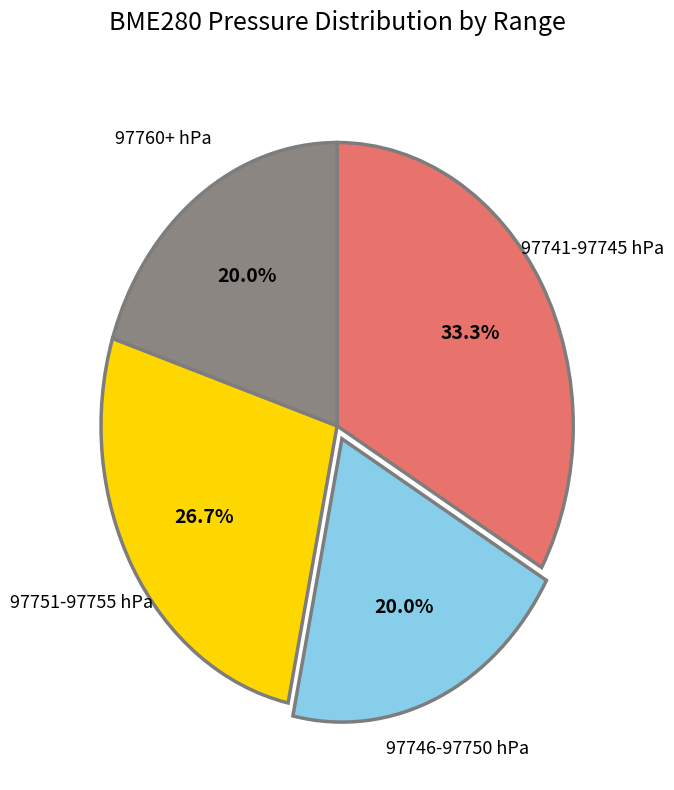

Does any single category account for the majority?

No